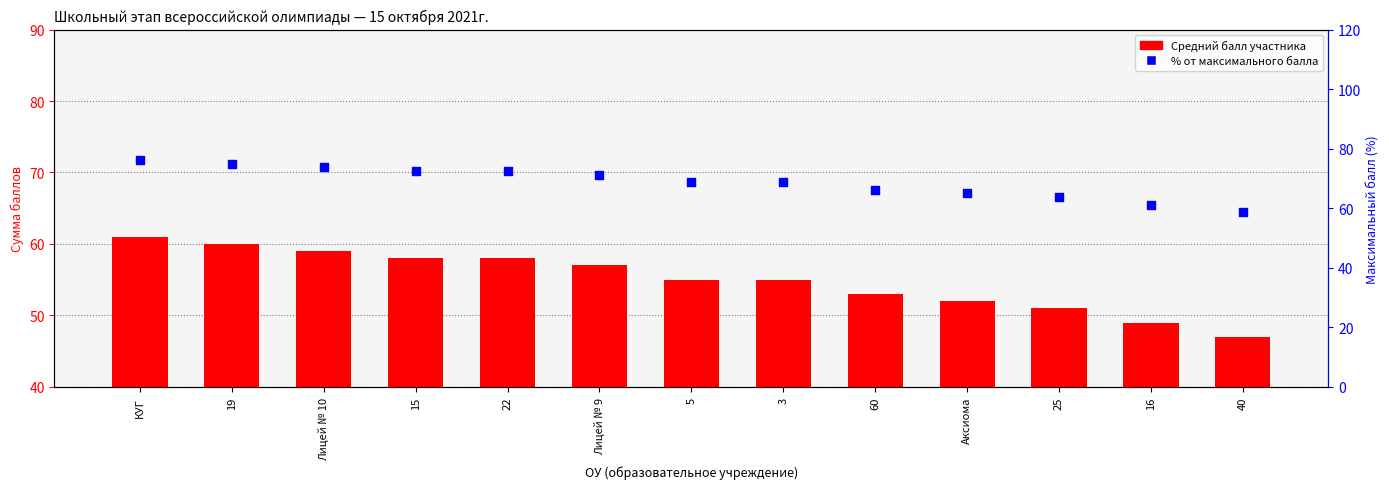

What is the total value across all series at КУГ?

137.2